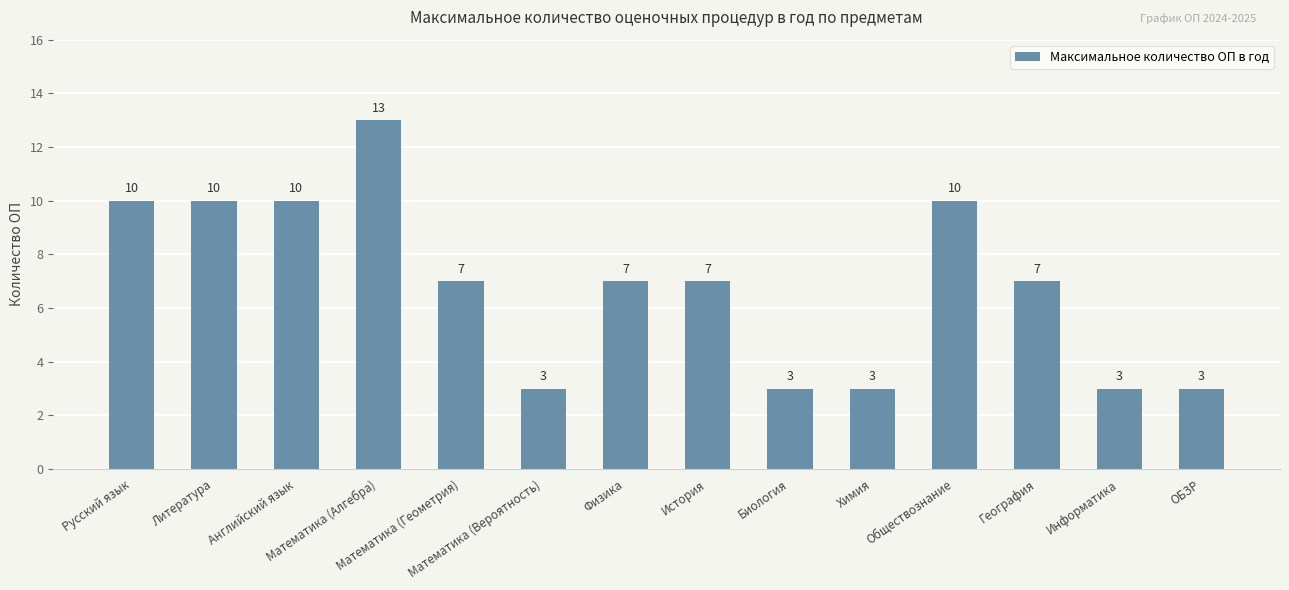

What is the label of the 4th bar from the right?

Обществознание